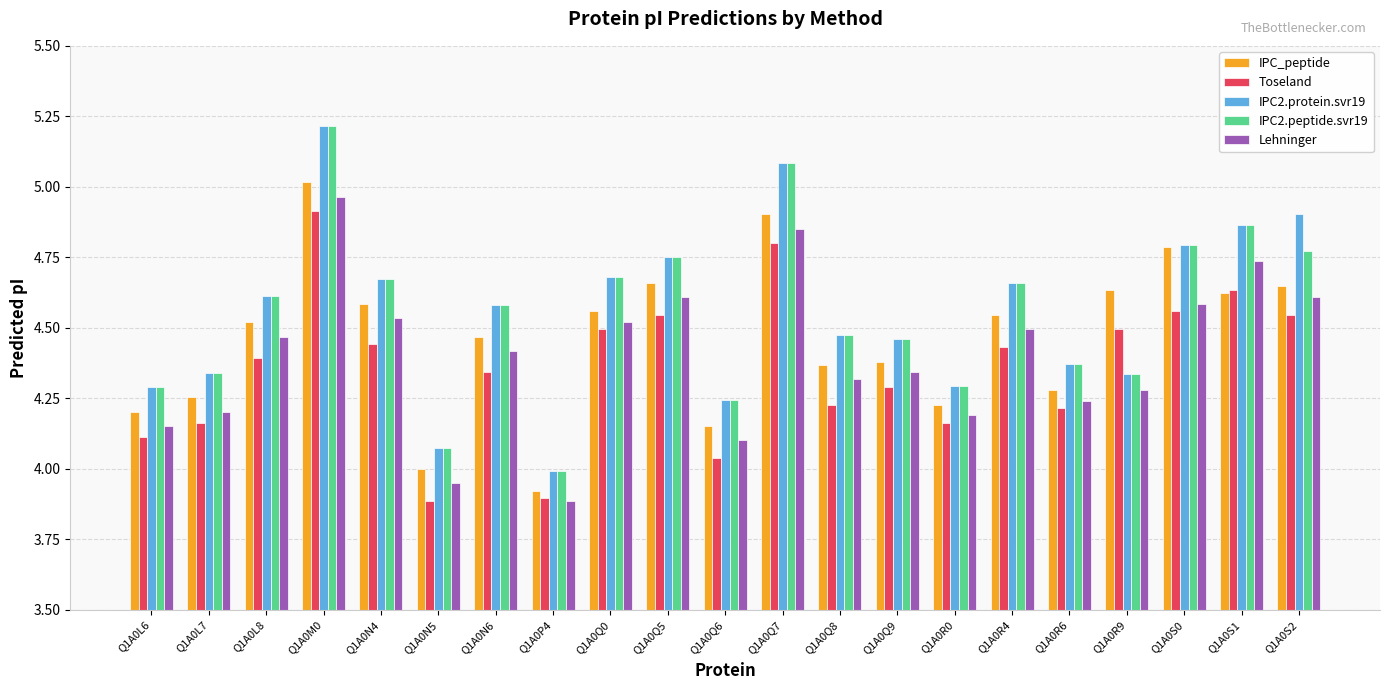

What position from the right is Q1A0S2?

1